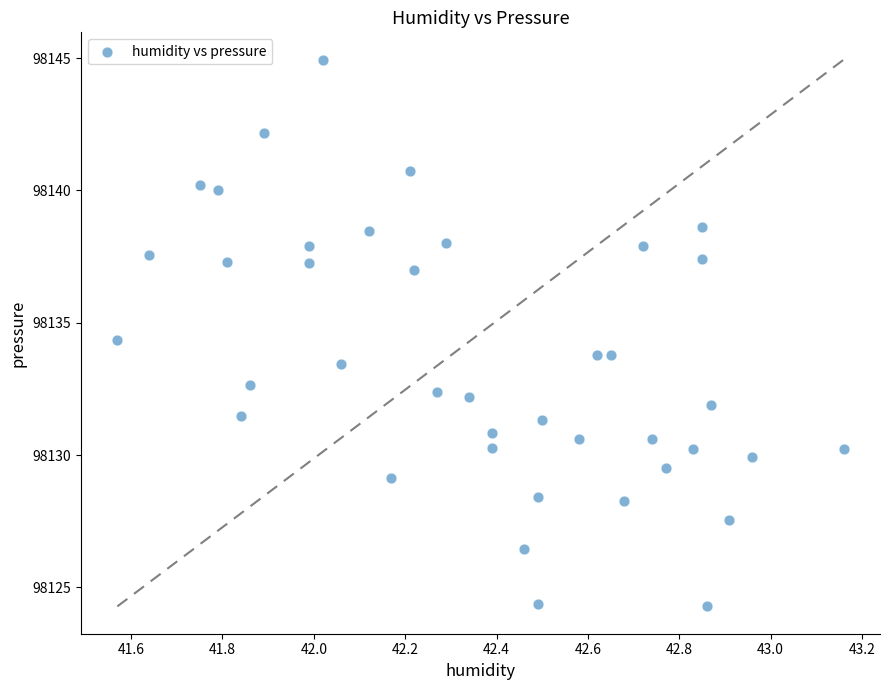

What is the range of Y values (max minus min)?

20.7